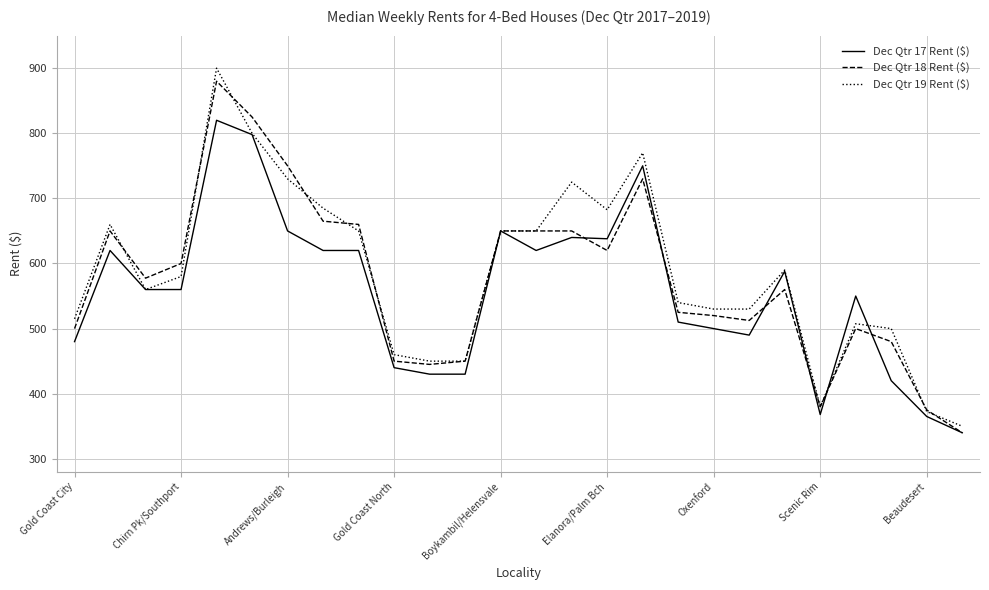

What is the sum of all Dec Qtr 17 Rent ($) values?

14457.0